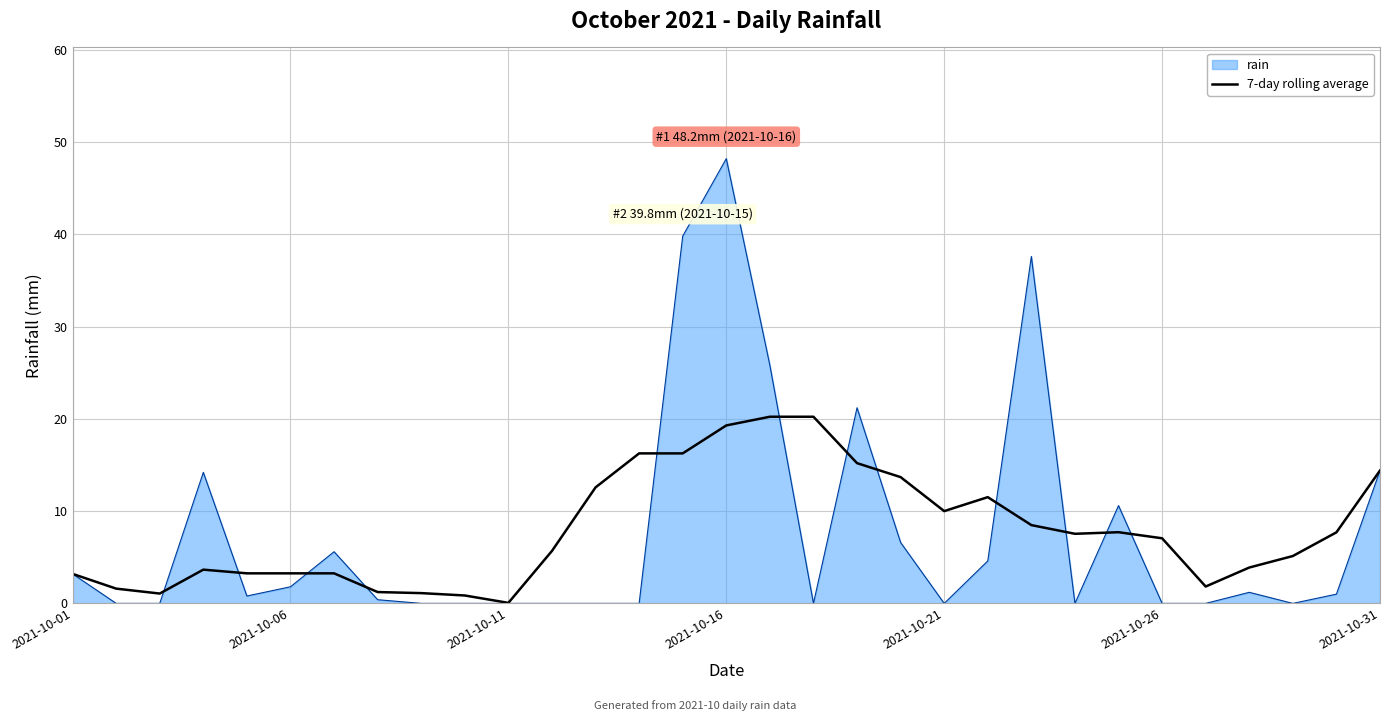

Which series has the largest range (max minus min)?

rain